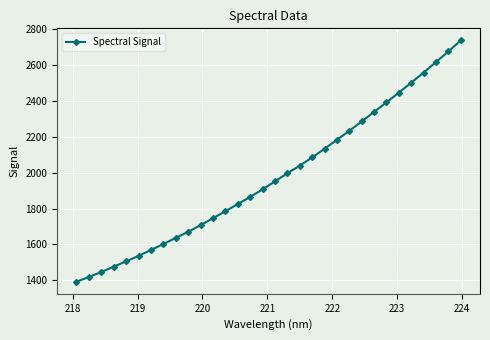

Is this an area chart (filled region under the line)?

No